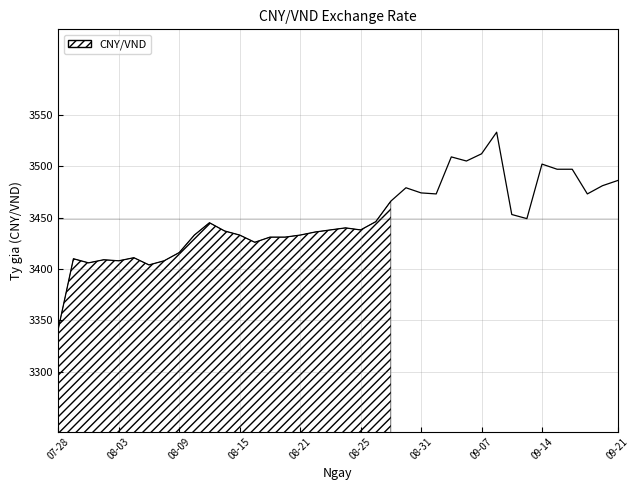

Which category has the lowest value across all series?

07-28